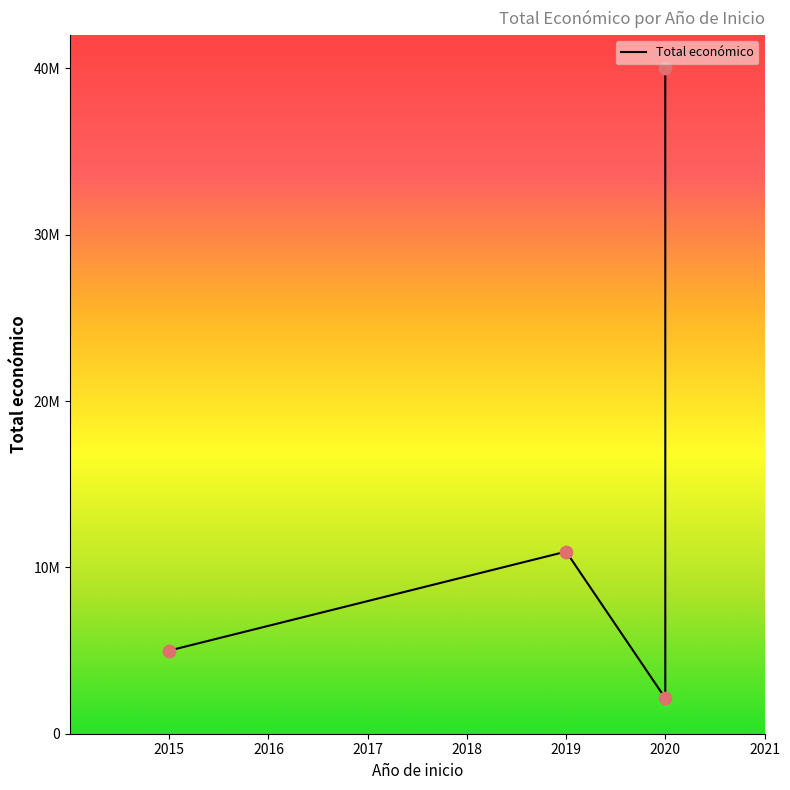

What is the ratio of the value at 2020 to the value at 2015?

8.0